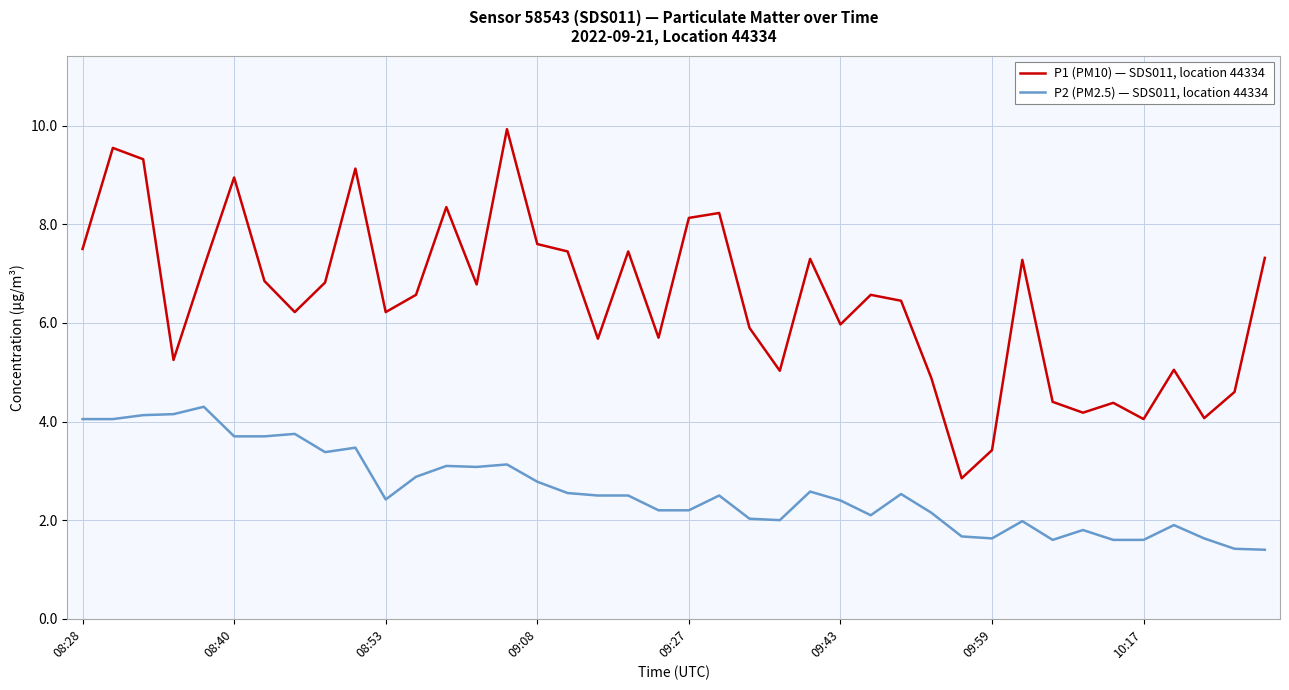

True or false: P2 (PM2.5) — SDS011, location 44334 and P1 (PM10) — SDS011, location 44334 cross at least once.

False